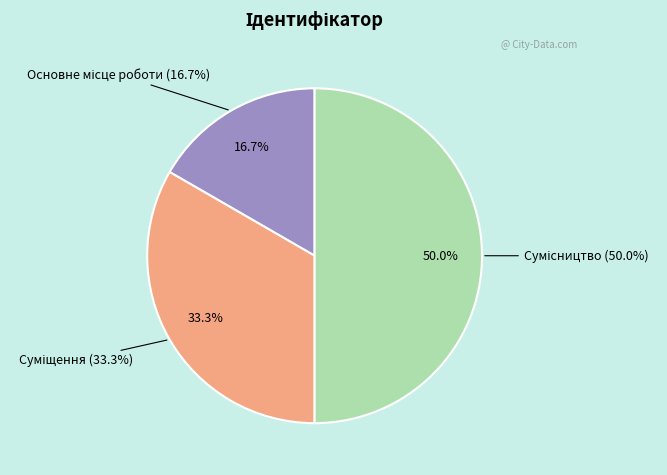

To the nearest percent, what is the combined percentage of Суміщення and Основне місце роботи?

50%